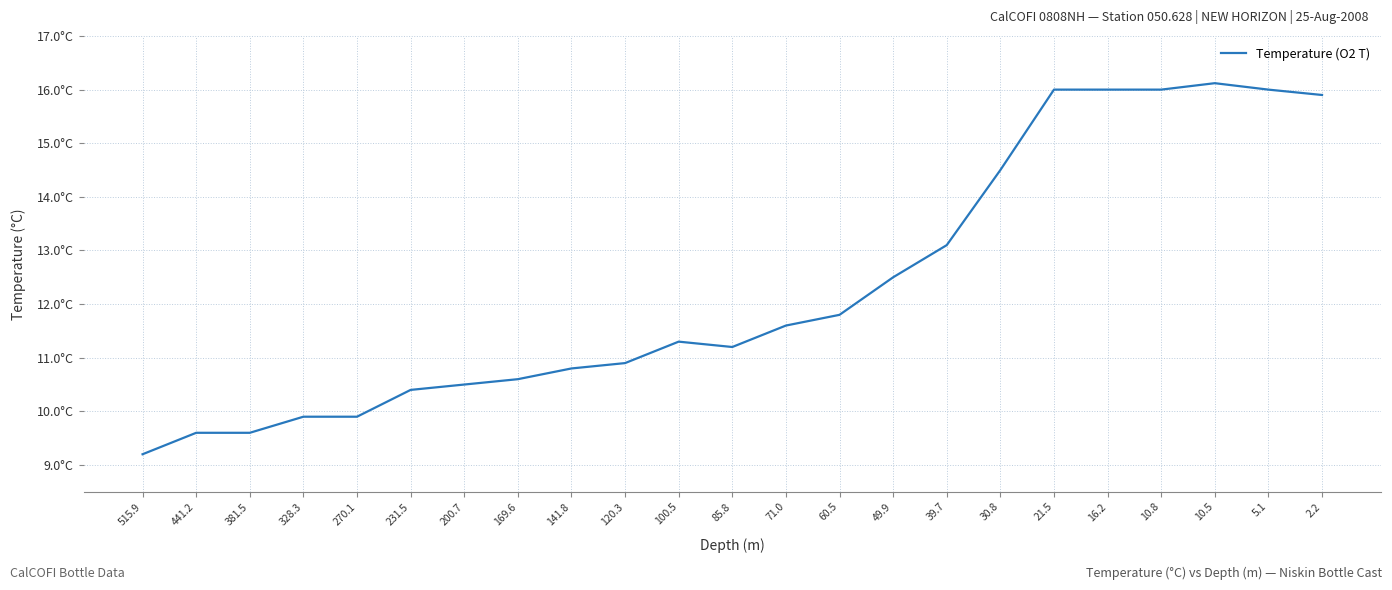

Does the chart display data point markers on the line(s)?

No